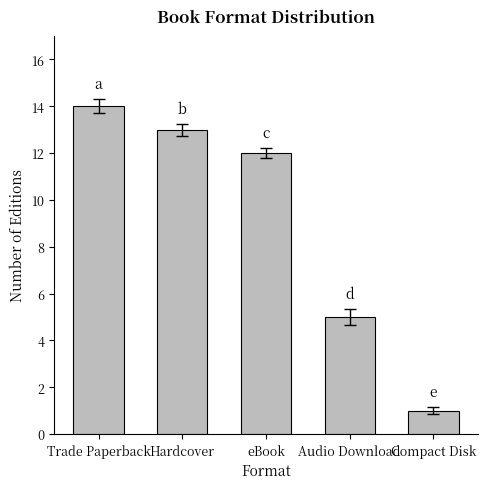

What is the label of the 4th bar from the left?

Audio Download